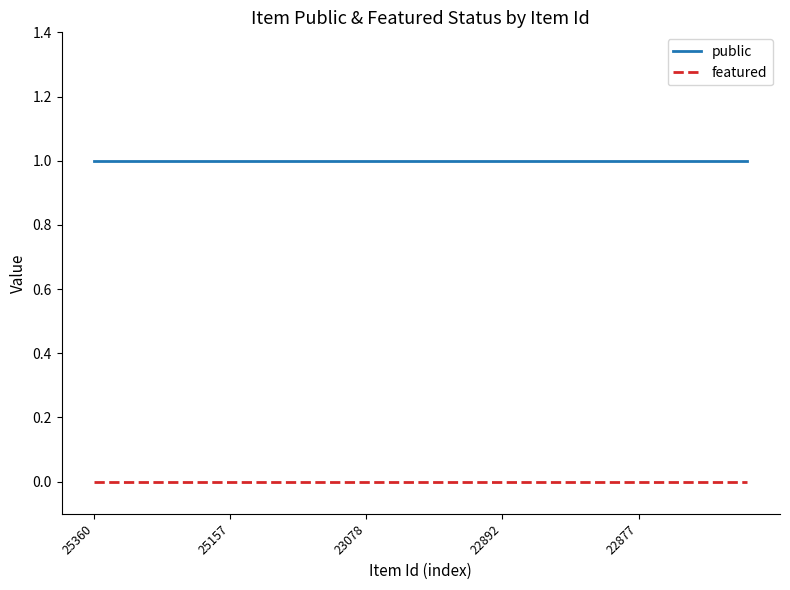

List the series in order of their peak value, lowest first.

featured, public